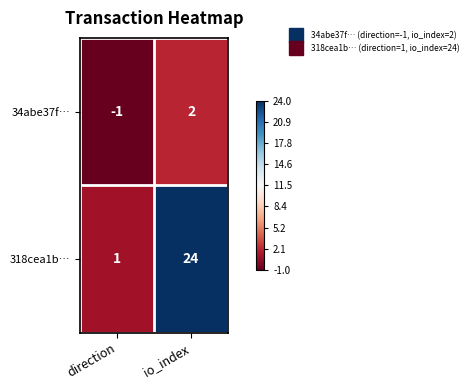

What is the difference between the 318cea1b… values at direction and io_index?

23